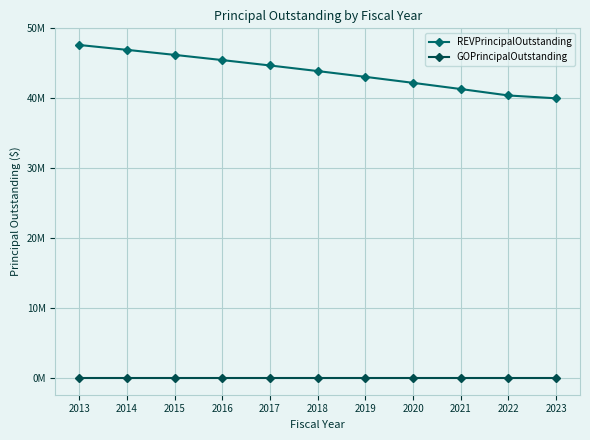

Does the chart have visible grid lines?

Yes